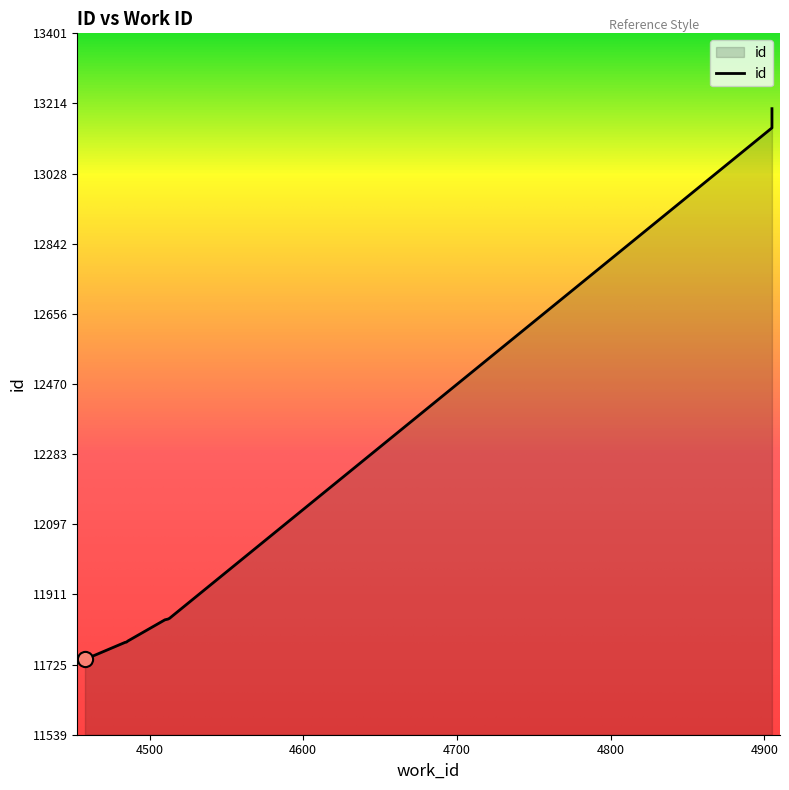

Between 4511 and 4905, which is larger?

4905